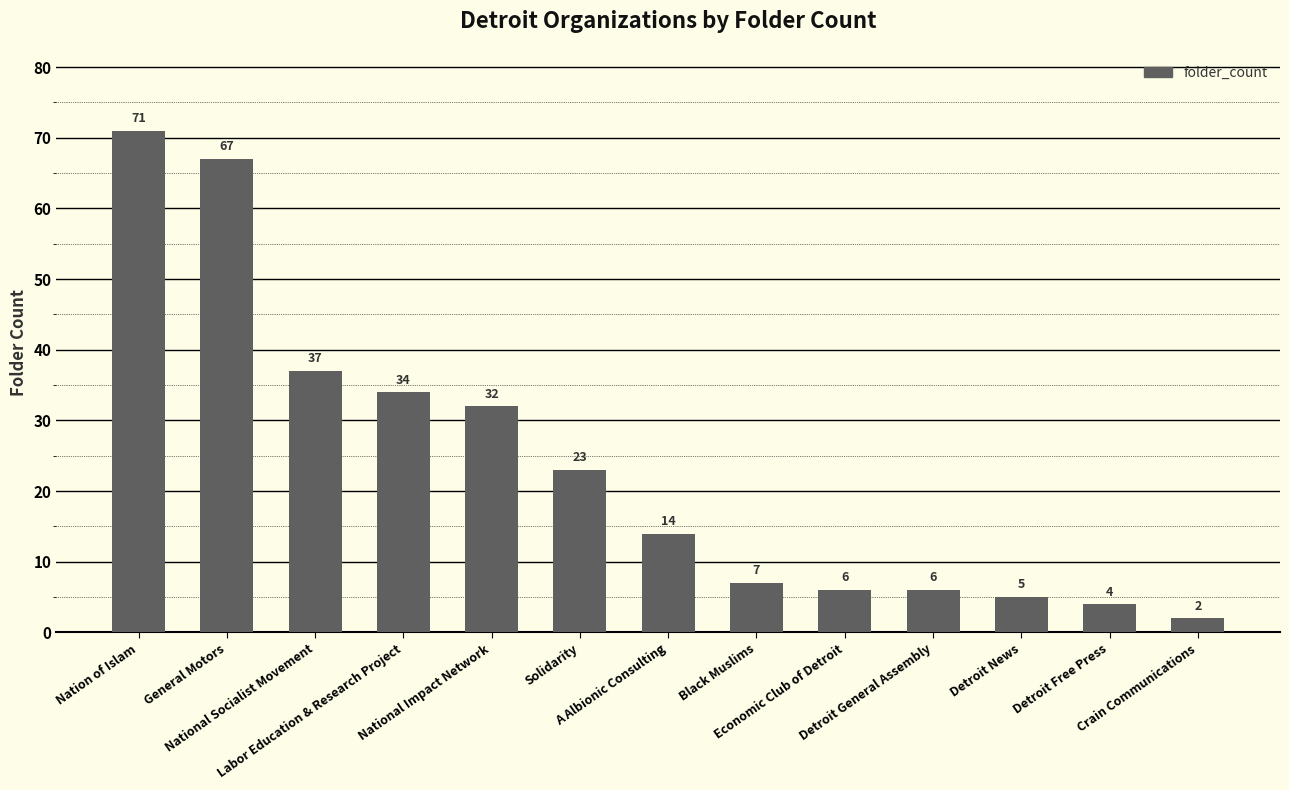

What is the minimum value shown in the chart?

2